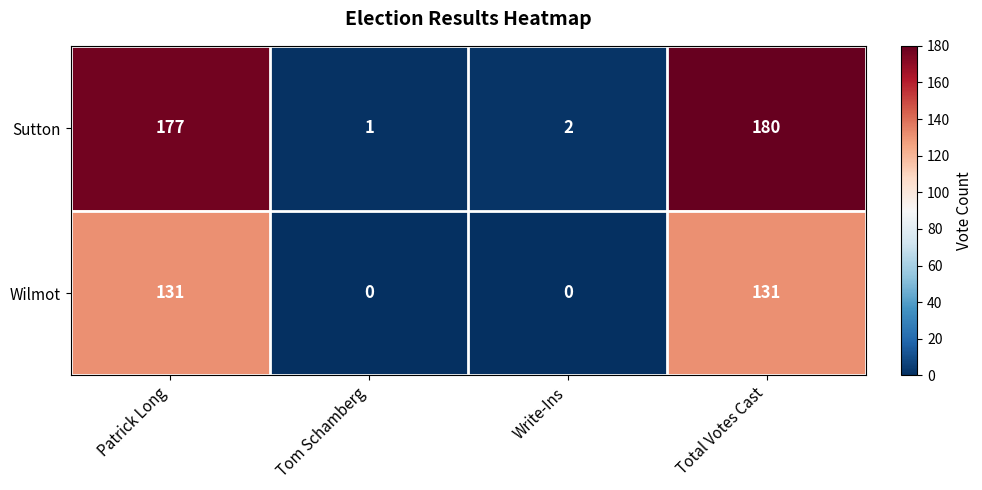

Is the value of Sutton at Patrick Long greater than the value of Wilmot at Total Votes Cast?

Yes